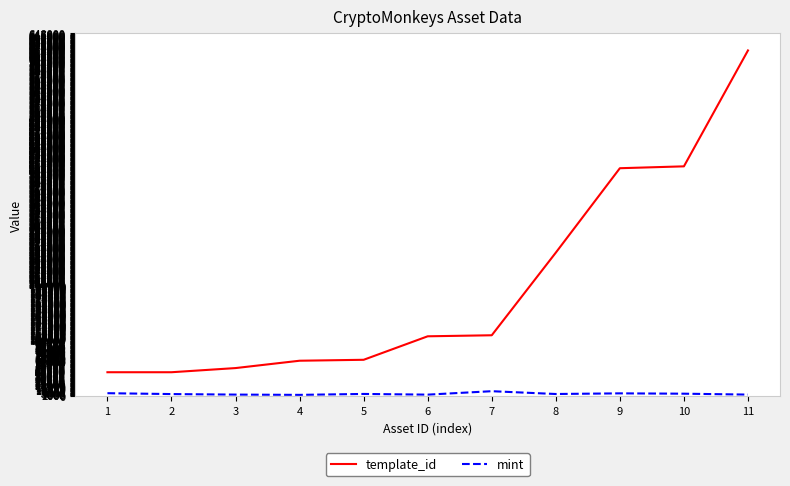

Which series has the widest spread of values?

template_id